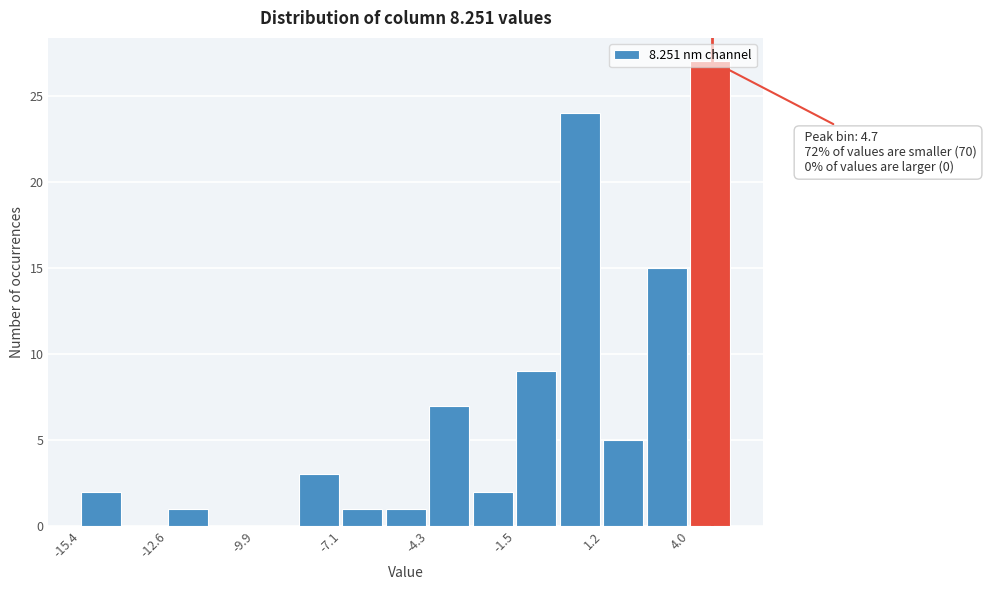

Around what value on the x-axis is the tallest bar? Give the approximate position of its centre, as read against the axis.

4.5